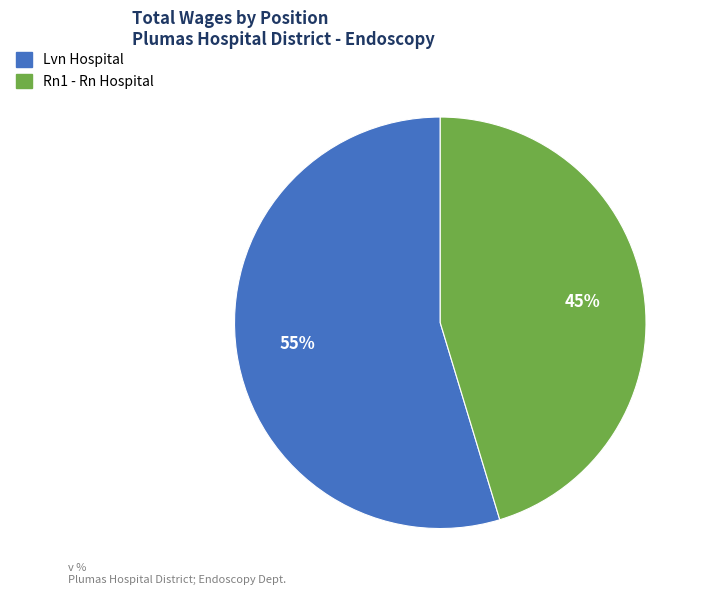

To the nearest percent, what is the combined percentage of Rn1 - Rn Hospital and Lvn Hospital?

100%